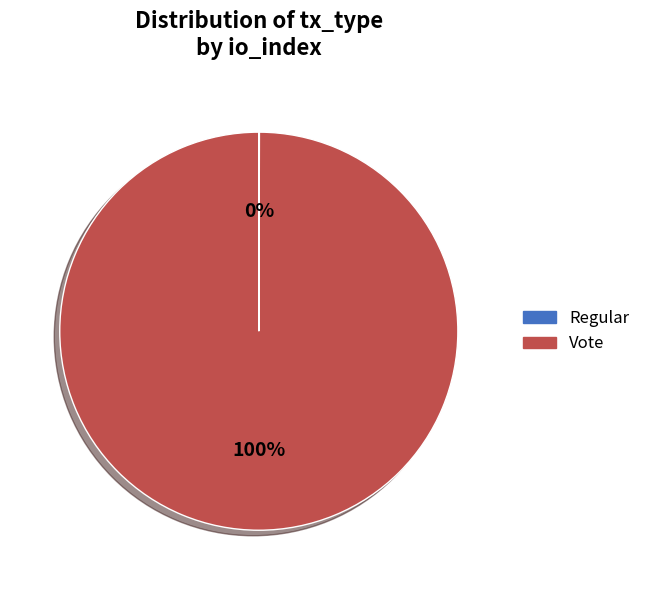

To the nearest percent, what is the difference between the largest and smallest slice percentages?

100%